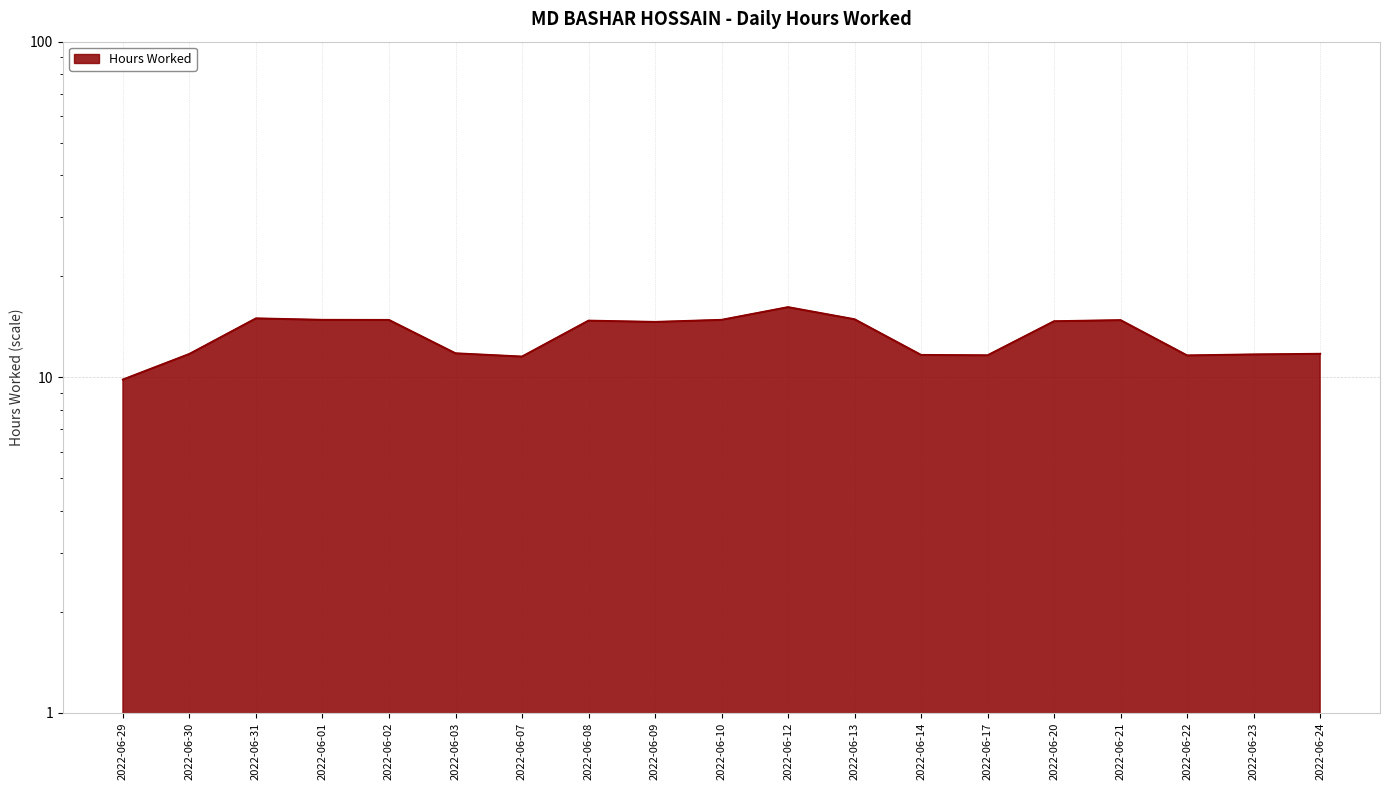

What is the smallest value displayed?

9.8